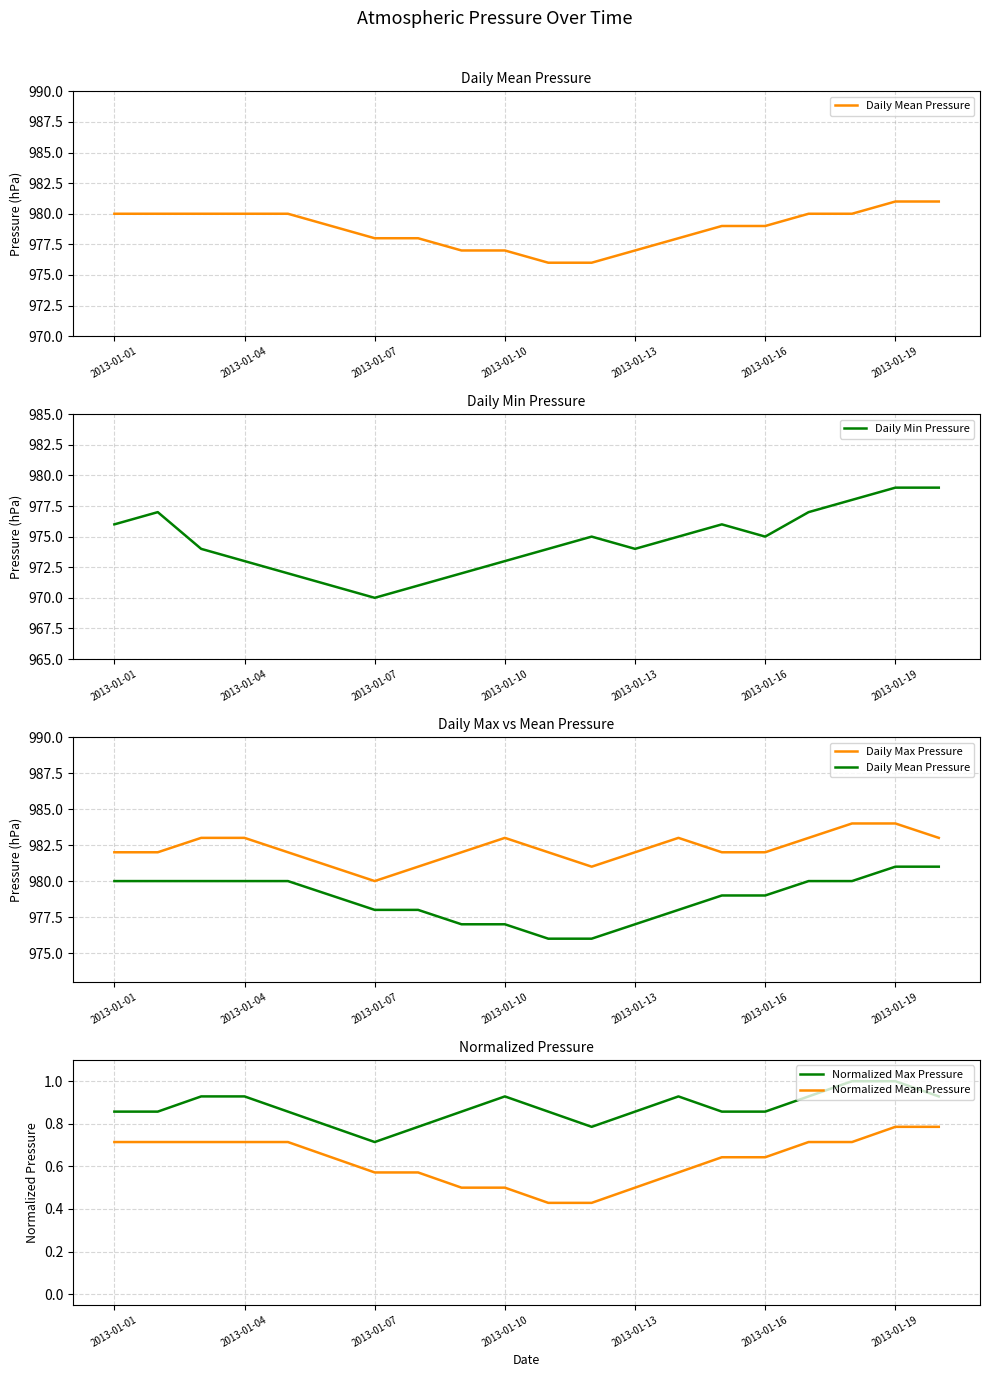

What is the average value of the Daily Min Pressure series?

974.5